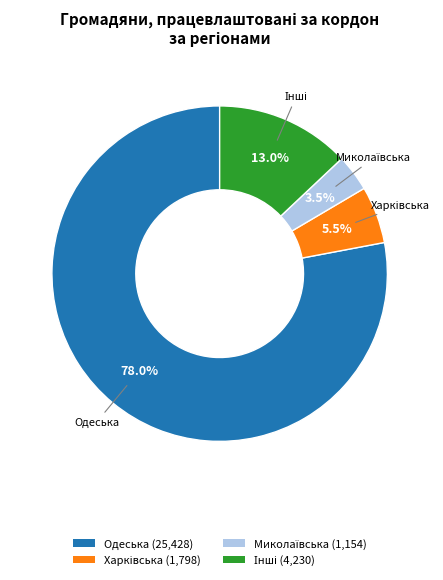

Is there a majority slice in this chart?

Yes